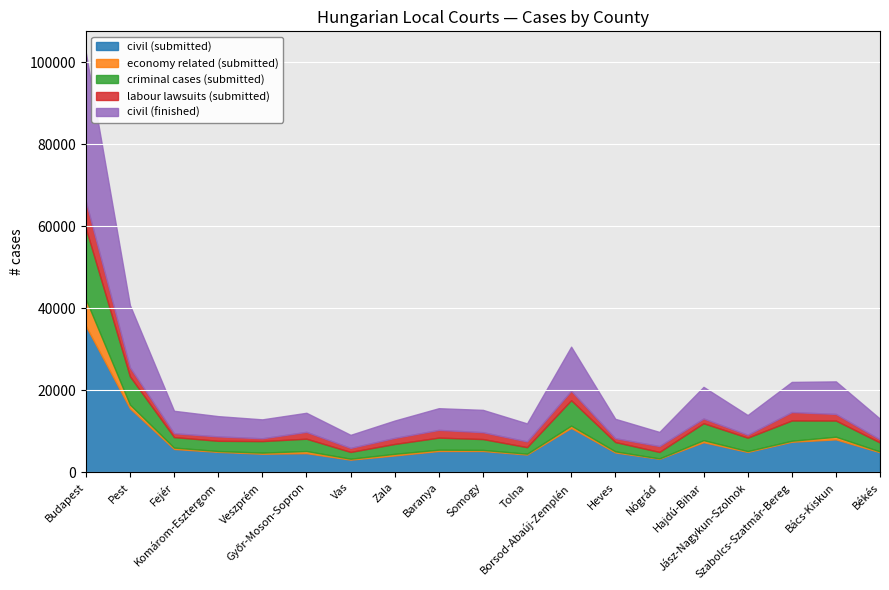

Is it true that economy related (submitted) equals 52 at Komárom-Esztergom?

False